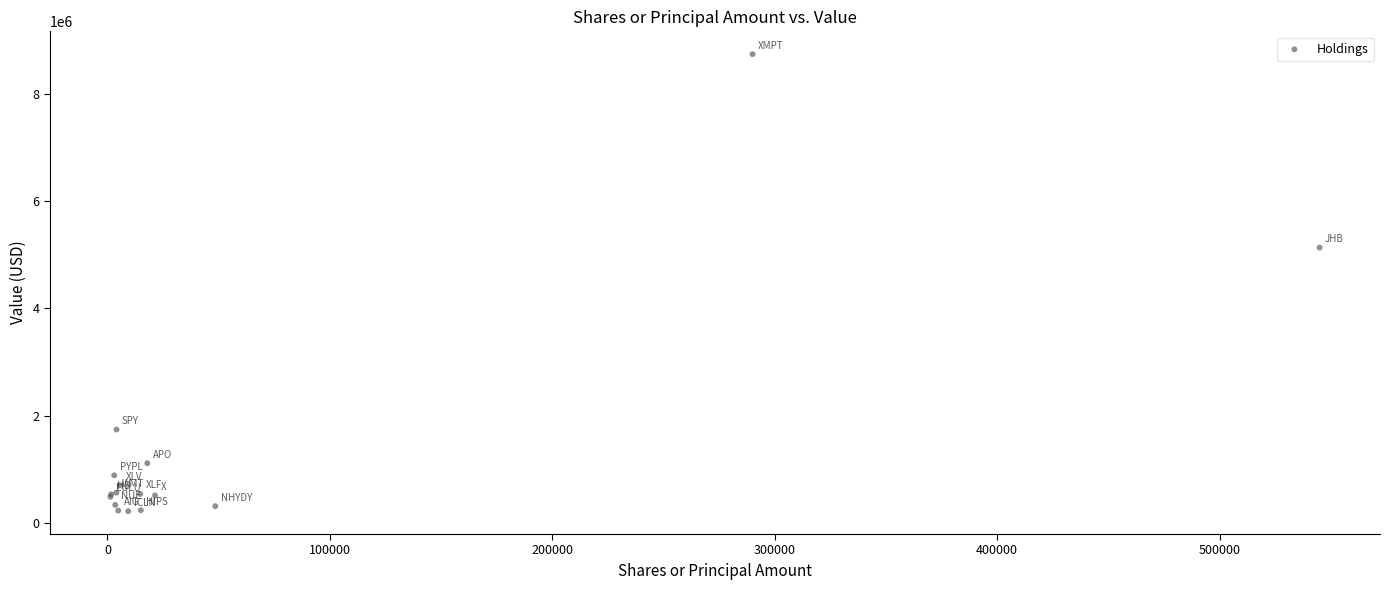

What Y value in the scatter plot is closest to 4478500?

5133000